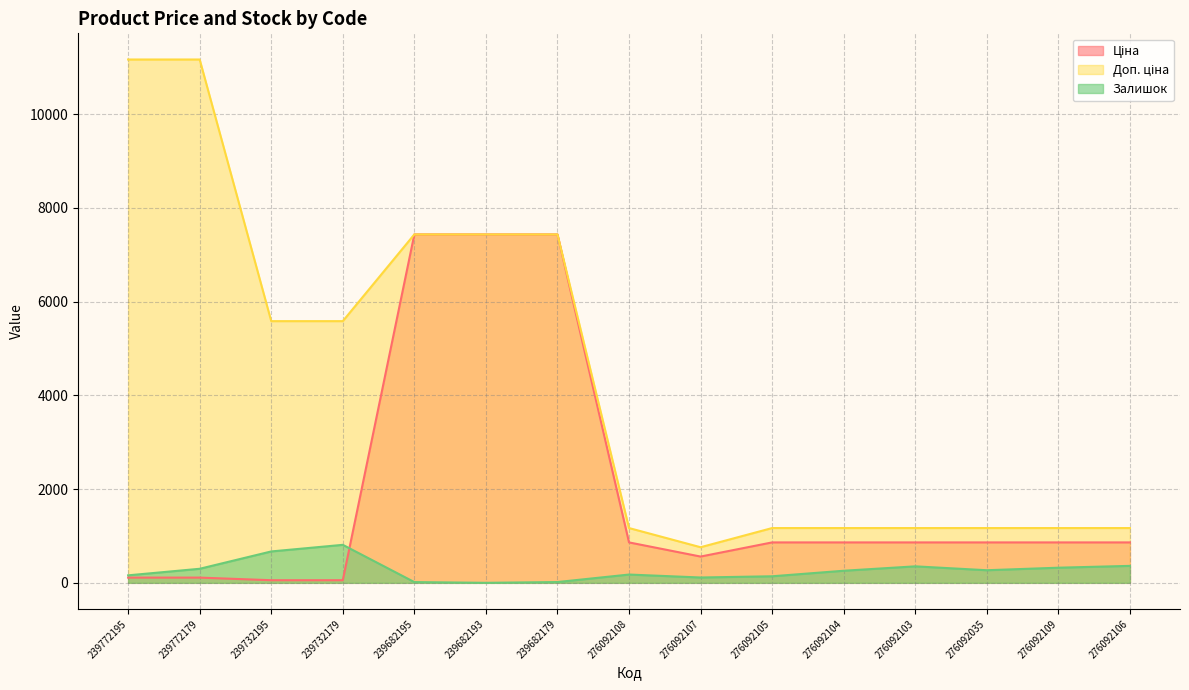

Reading left to right, what are all the values shown in this chart?

Ціна: 111.7	111.7	55.9	55.9	7436.2	7436.2	7436.2	862.8	560.8	862.8	862.8	862.8	862.8	862.8	862.8
Доп. ціна: 11169.0	11169.0	5585.0	5585.0	7436.2	7436.2	7436.2	1169.2	760.0	1169.2	1169.2	1169.2	1169.2	1169.2	1169.2
Залишок: 160.0	300.0	670.0	811.0	16.0	0.0	17.0	177.0	114.0	140.0	258.0	352.0	269.0	323.0	362.0